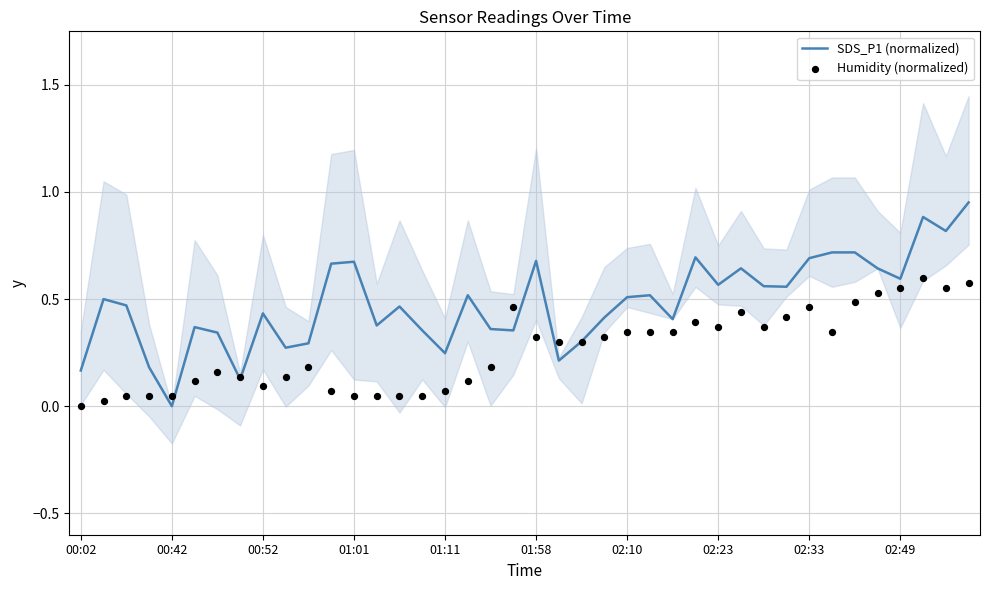

Which series has the largest total across all categories?

SDS_P1 (normalized)